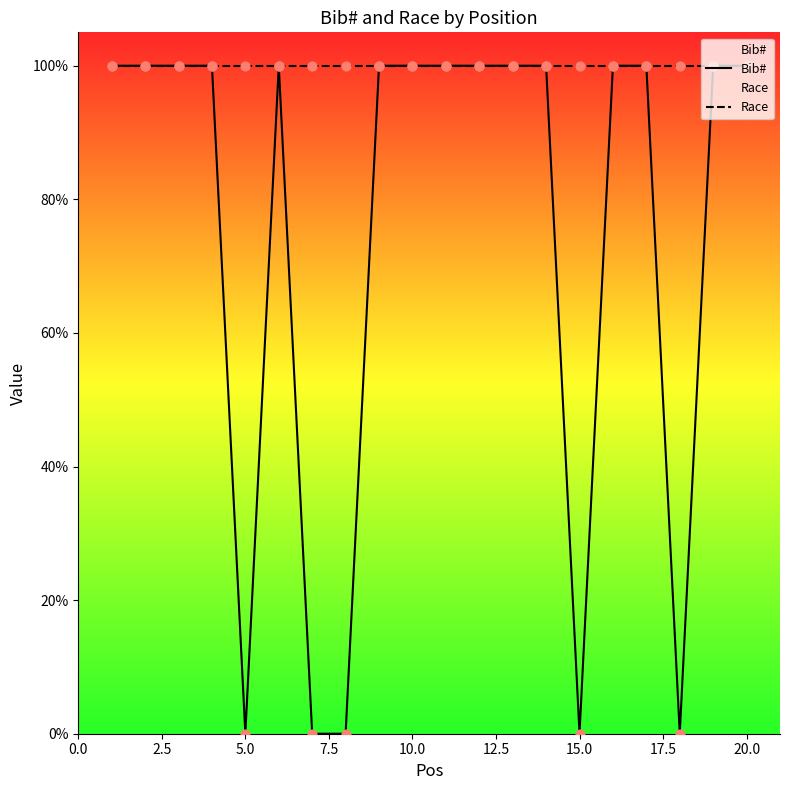

What is the maximum value for Bib#?

100.0